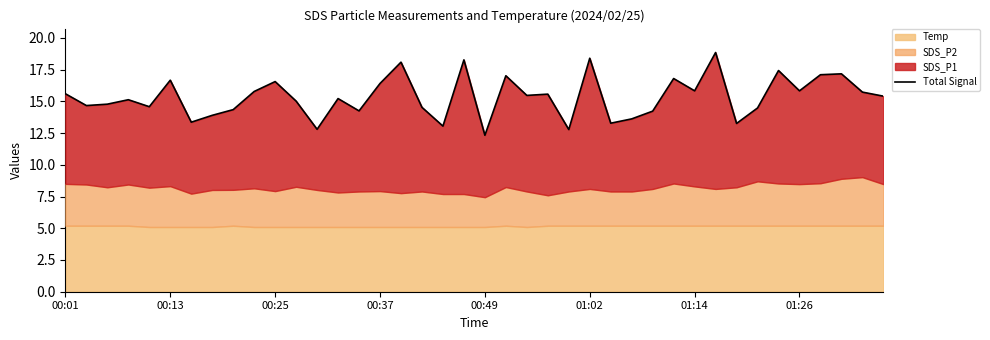

How many interior local valleys (lower than both neighbors) does the data have?

13